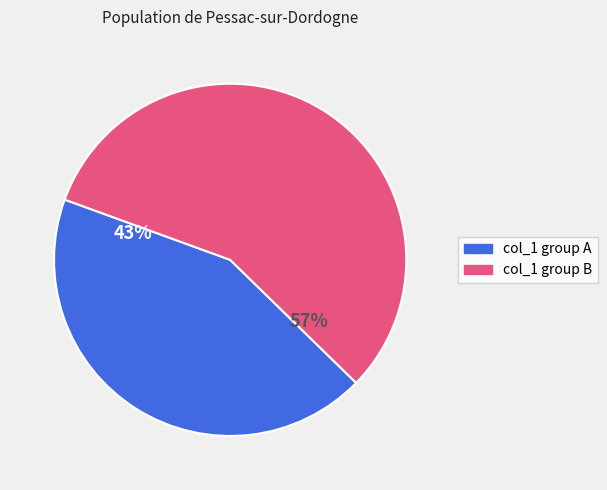

Count the number of slices in the pie.

2